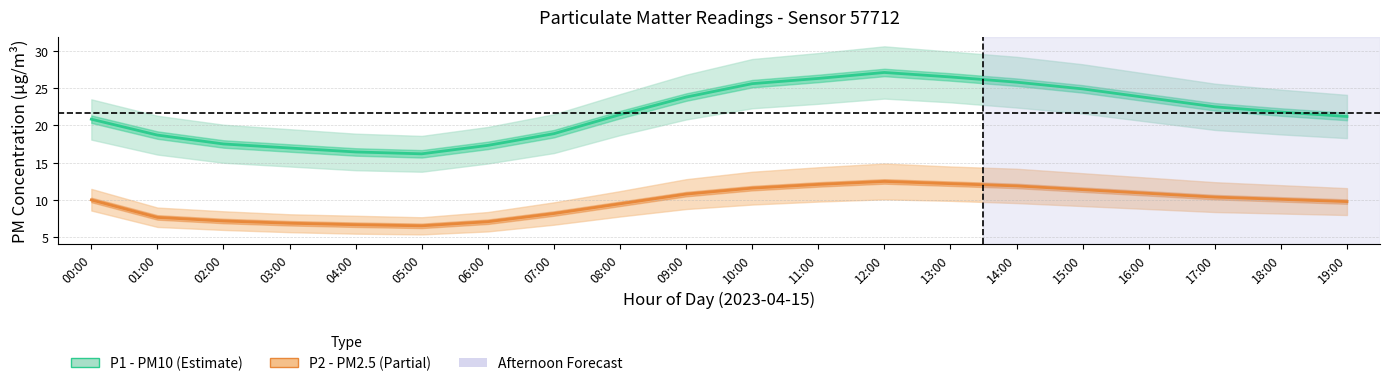

Which category has the lowest value in the P1 (PM10) series?

05:00